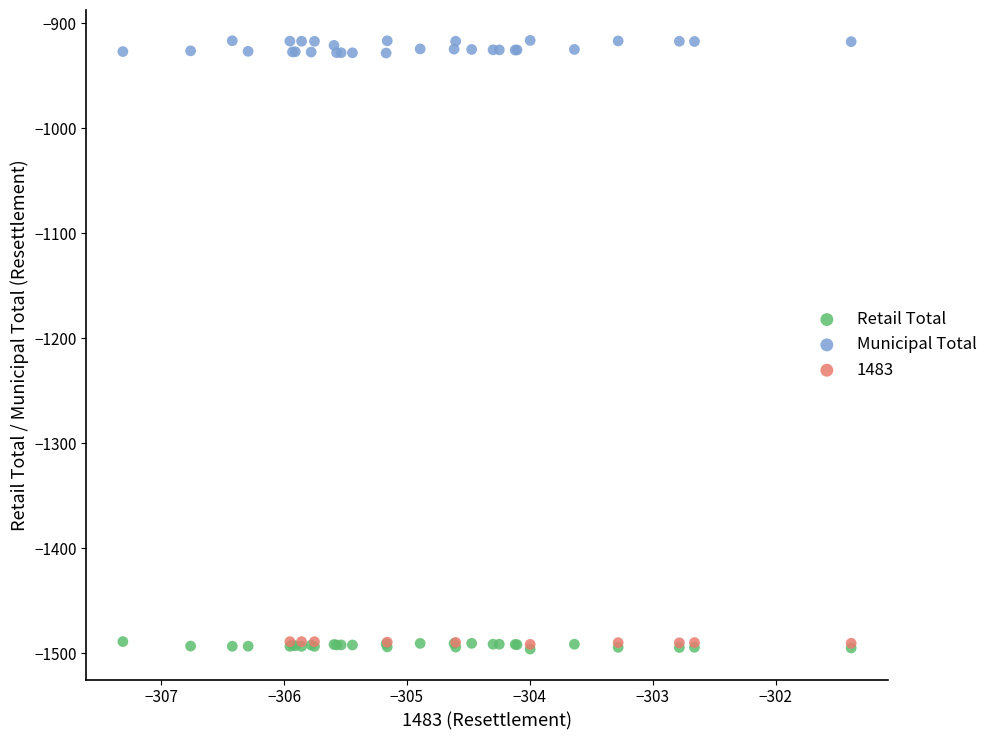

Which series reaches the maximum Y coordinate?

Municipal Total